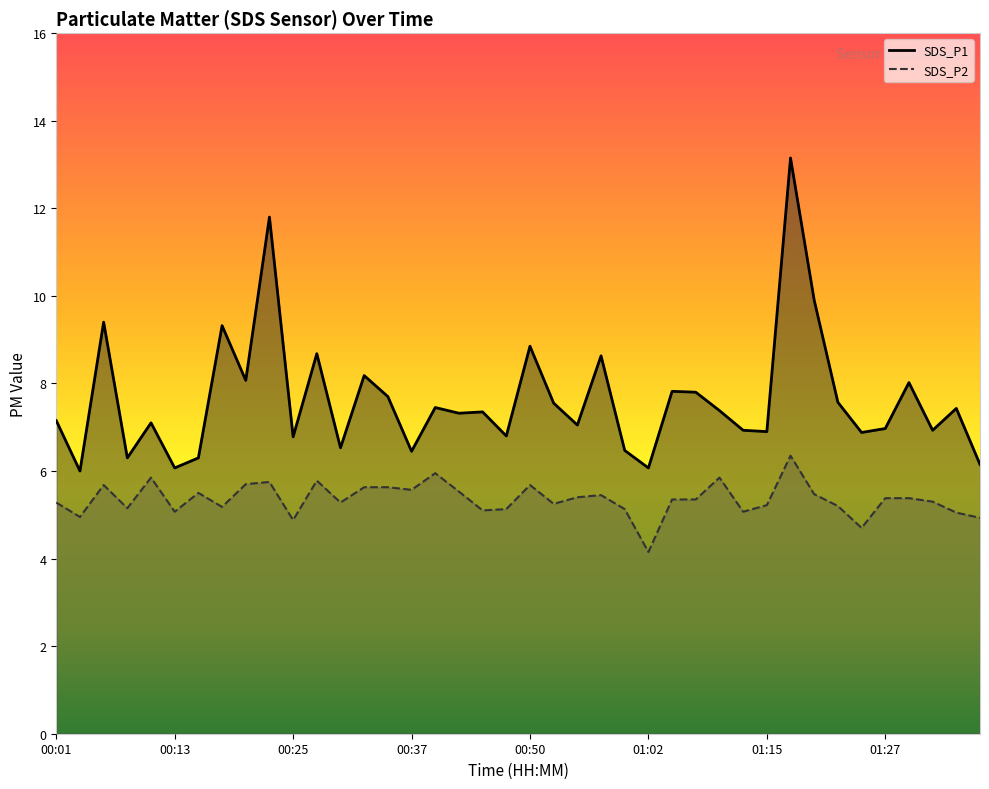

What is the difference between the SDS_P2 values at 00:47 and 00:25?

0.2